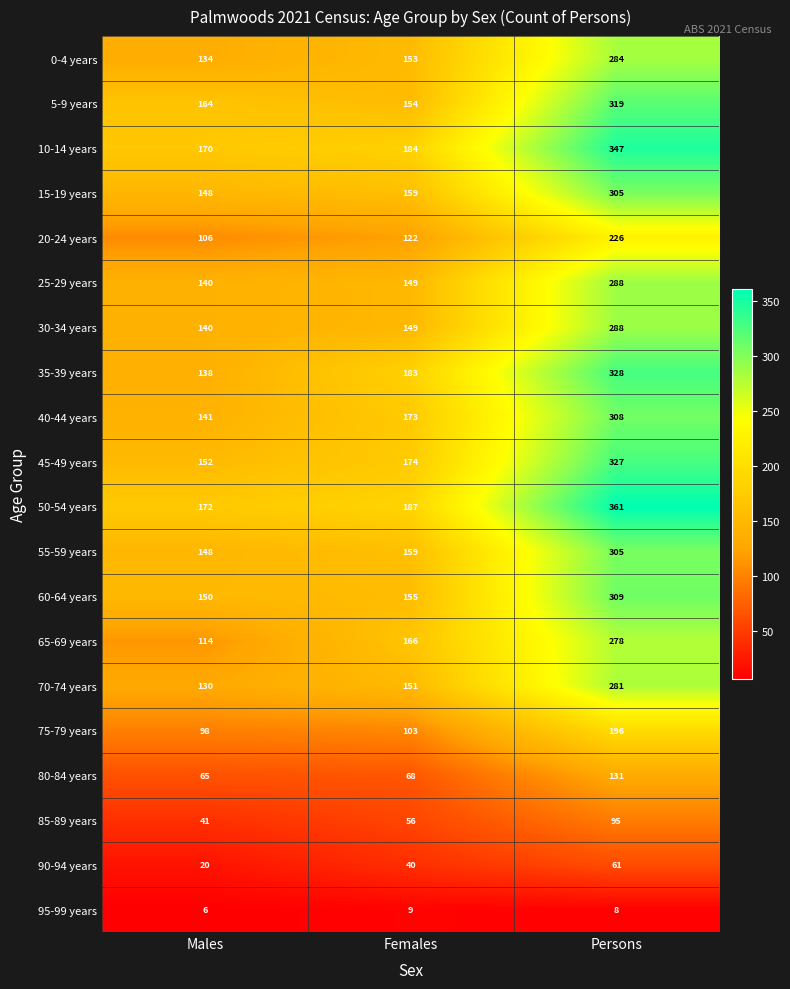

What value does the 40-44 years series have at Females, to the nearest 50?

150